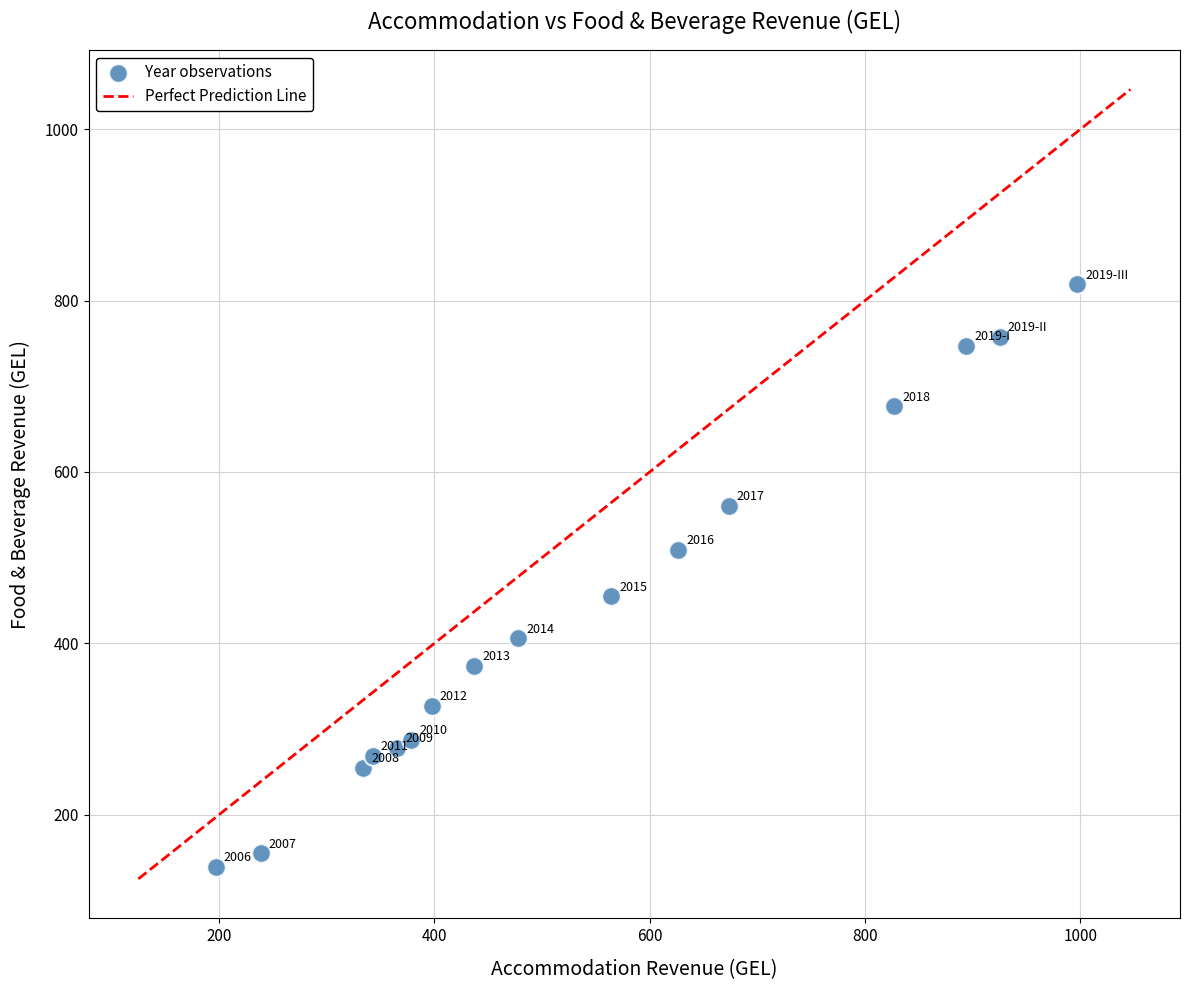

What Y value in the scatter plot is closest to 478?

454.7